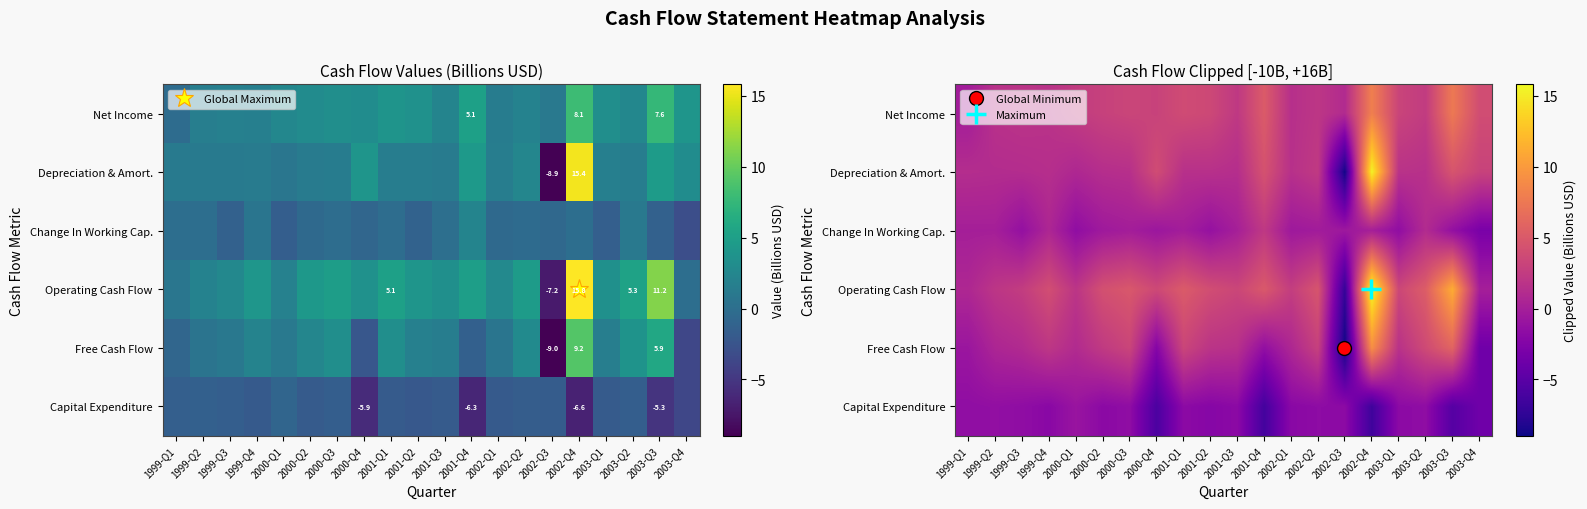

At 2000-Q4, list the series in order from largest to smallest.

Depreciation & Amort., Operating Cash Flow, Net Income, Change In Working Cap., Free Cash Flow, Capital Expenditure